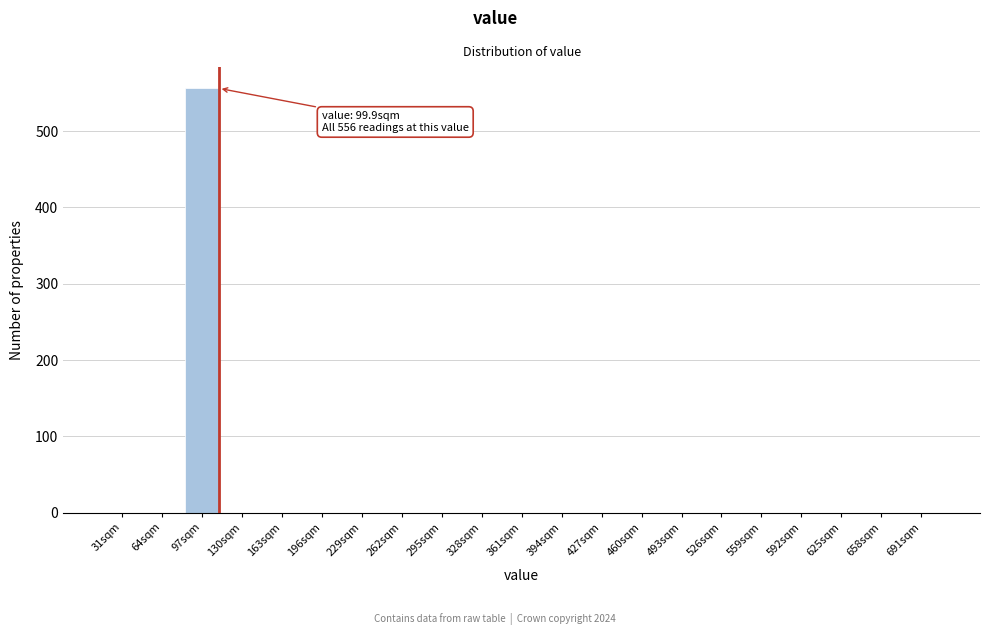

Reading left to right, extract all data points from this chart.

31sqm=0	64sqm=0	97sqm=556	130sqm=0	163sqm=0	196sqm=0	229sqm=0	262sqm=0	295sqm=0	328sqm=0	361sqm=0	394sqm=0	427sqm=0	460sqm=0	493sqm=0	526sqm=0	559sqm=0	592sqm=0	625sqm=0	658sqm=0	691sqm=0